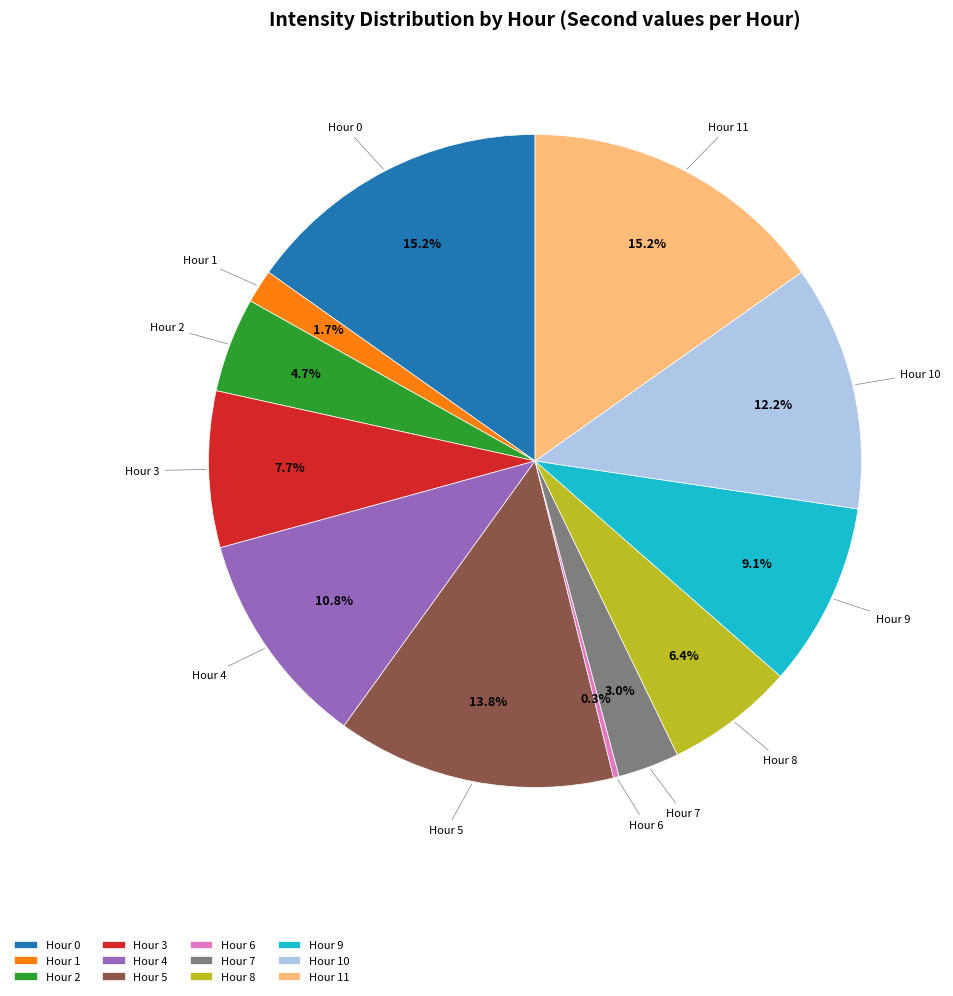

Between Hour 7 and Hour 10, which is larger?

Hour 10